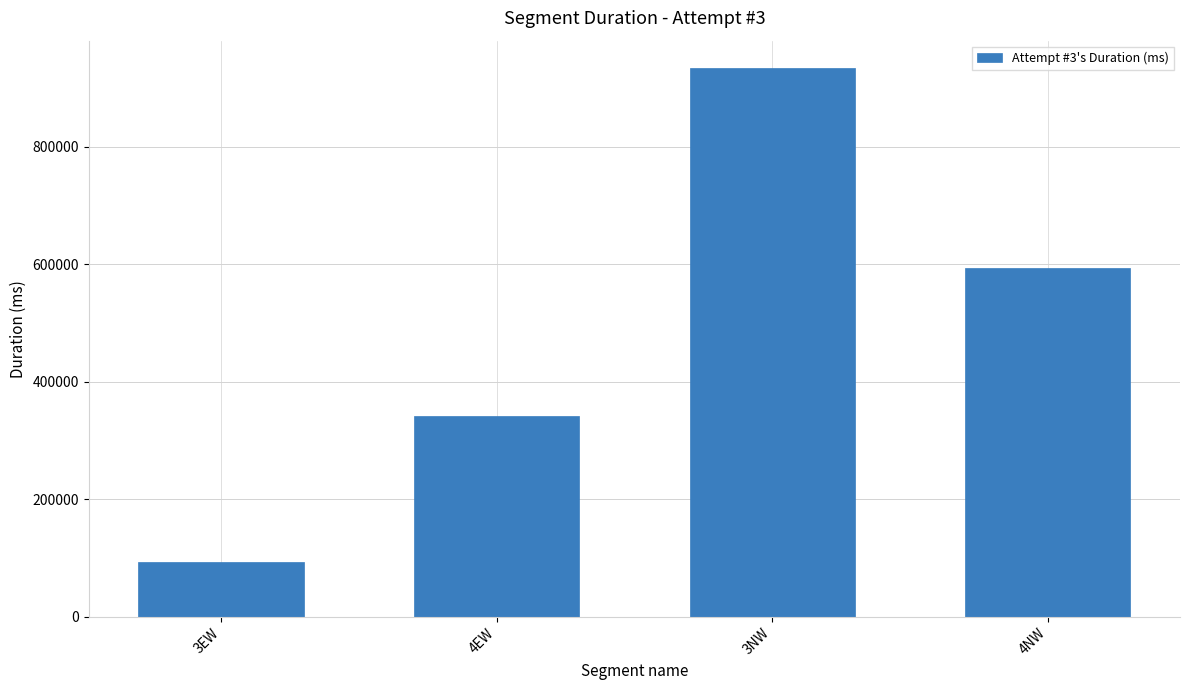

Reading left to right, extract all data points from this chart.

92662	341497	933940	592915